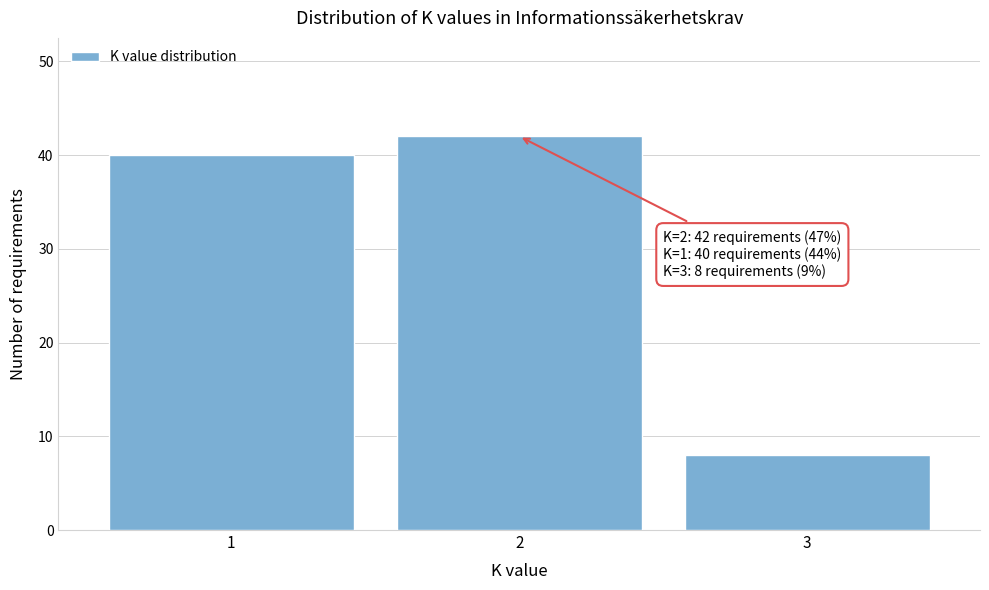

Reading left to right, what are all the values shown in this chart?

40	42	8